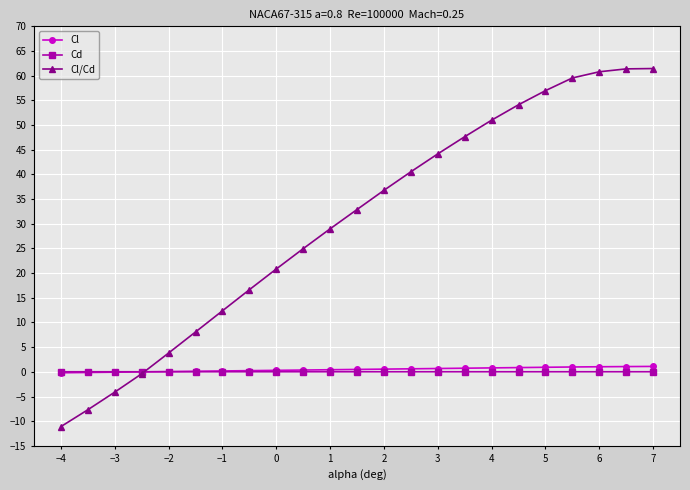

Which series has the largest total across all categories?

Cl/Cd